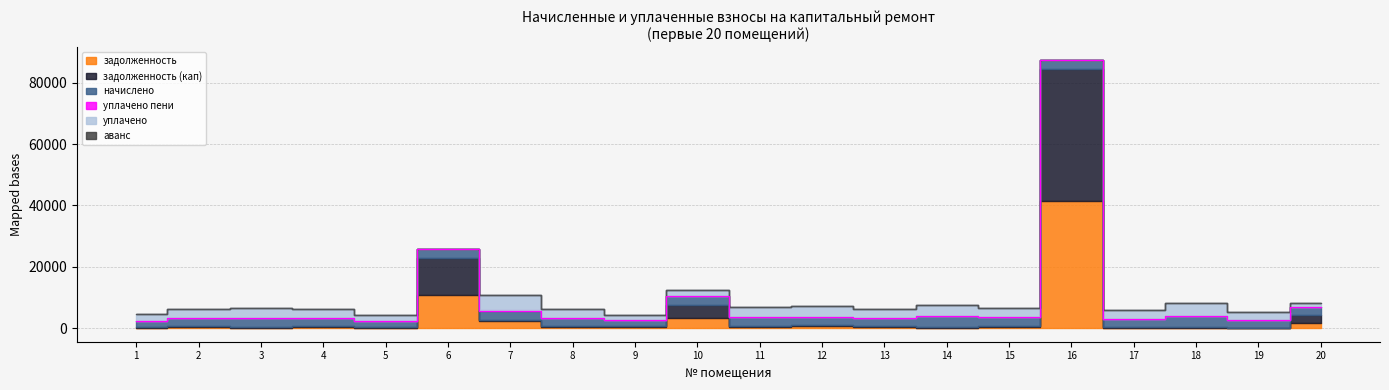

In задолженность, how many points are higher than both neighbors (excluding endpoints)?

7